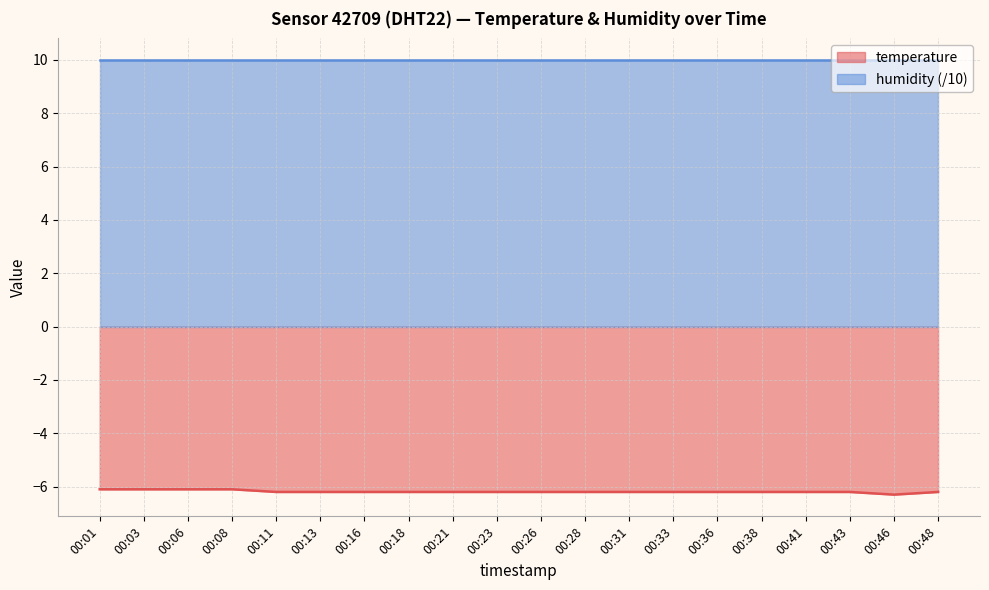

How many points are lower than both their immediate neighbors (excluding endpoints)?

1